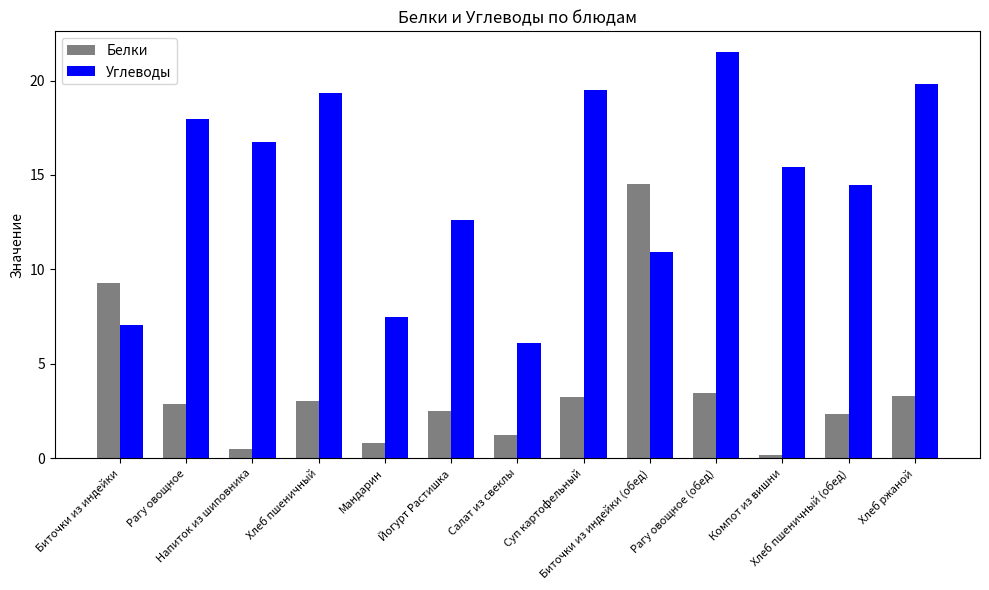

Which series has the largest range (max minus min)?

Углеводы